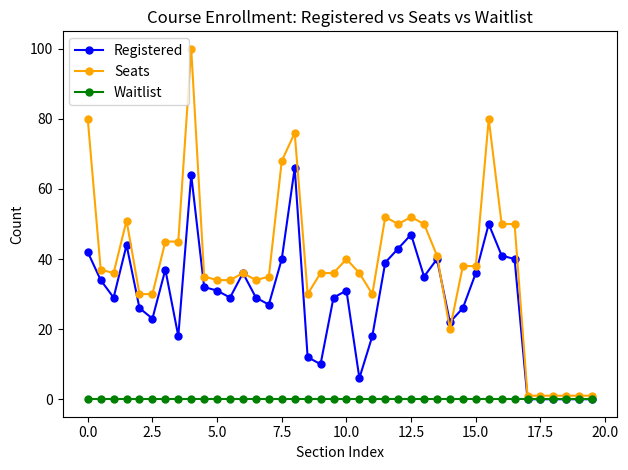

At how many categories does at least one series exceed 14?

34